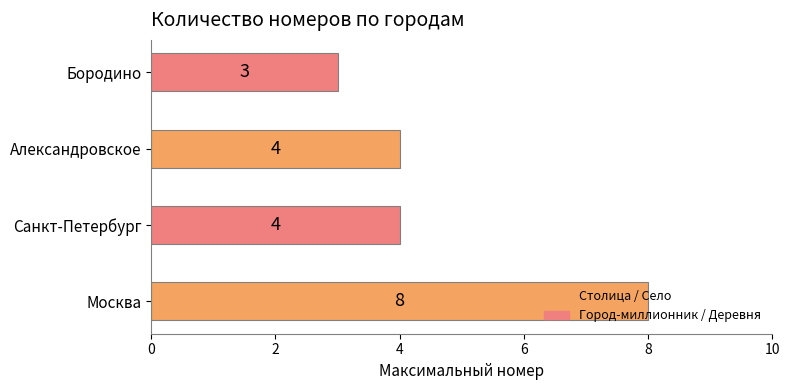

Does the chart contain any negative values?

No